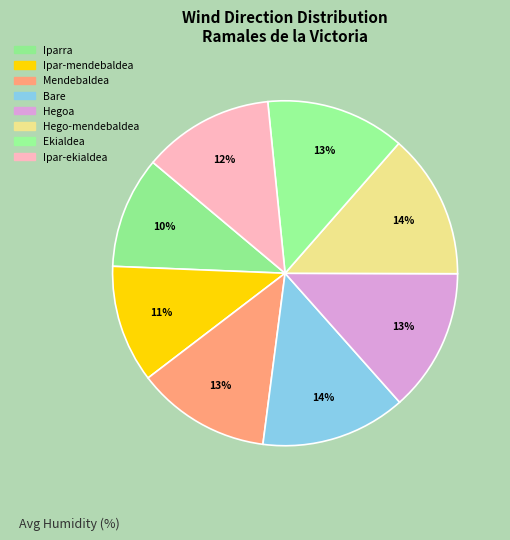

Does Ipar-mendebaldea account for over 50% of the chart?

No